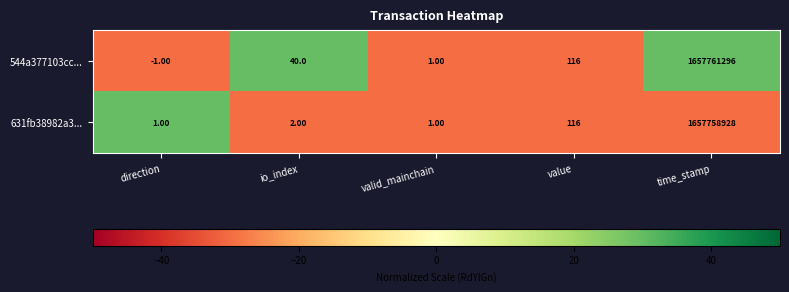

Where is 631fb38982a3... nearest to the value 828879464?

value